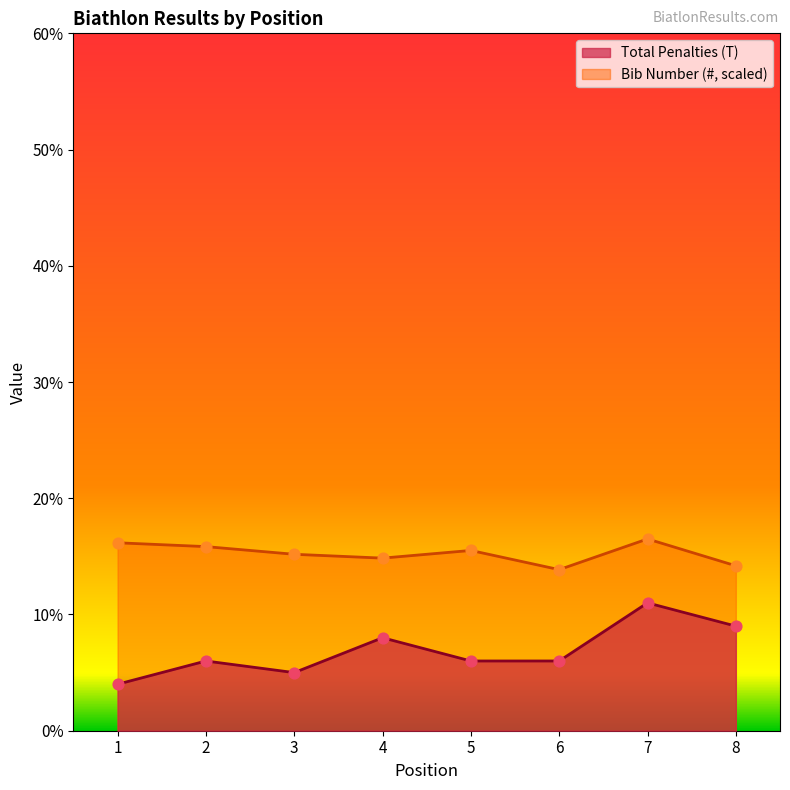

Is the value of Total Penalties (T) at 1 greater than the value of Bib Number (#) at 6?

No